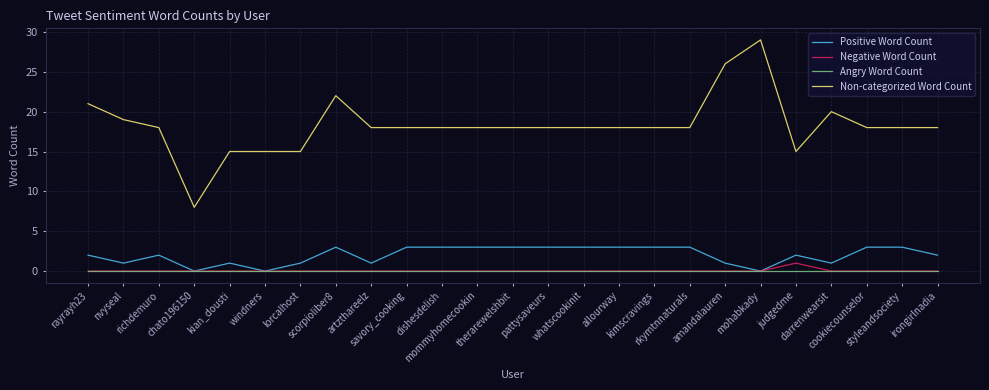

Which series has the largest total across all categories?

Non-categorized Word Count